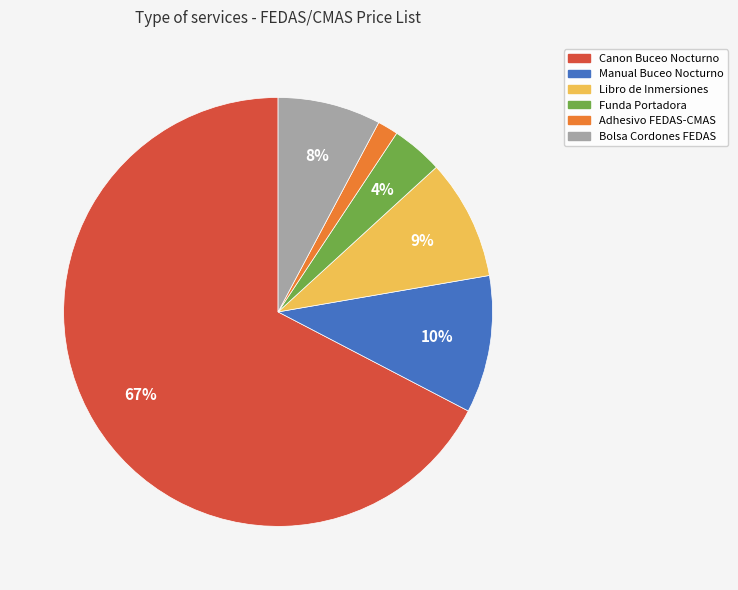

Rank the categories by value from highest to lowest.

Canon Buceo Nocturno, Manual Buceo Nocturno, Libro de Inmersiones, Bolsa Cordones FEDAS, Funda Portadora, Adhesivo FEDAS-CMAS